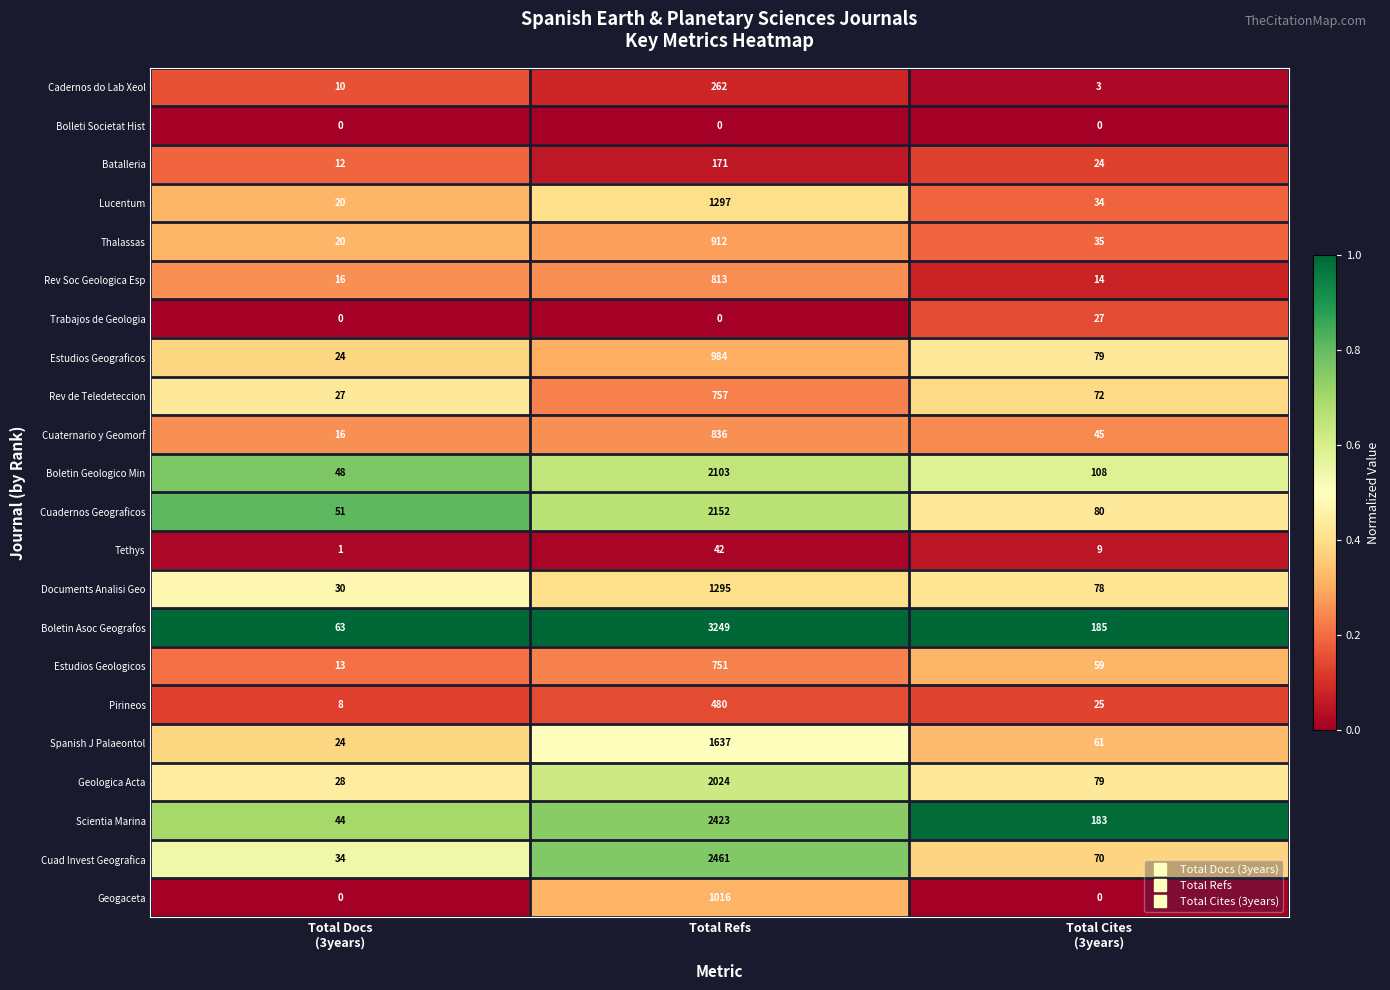

What is the difference between the maximum and minimum values in the Estudios Geograficos series?

960